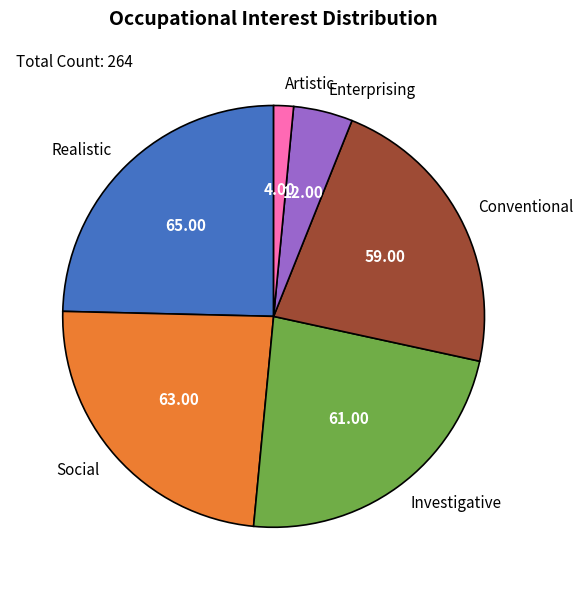

Do Enterprising and Social together represent more than half of the pie?

No